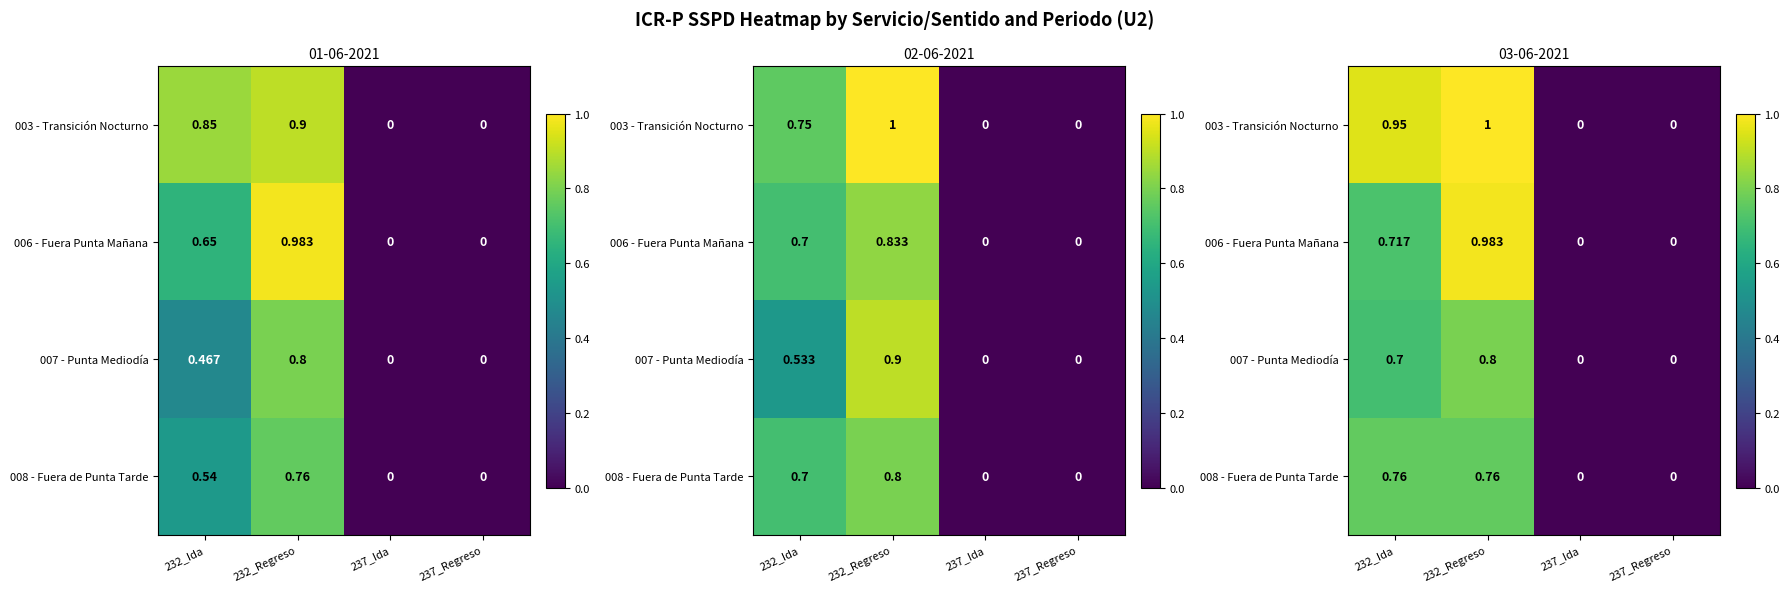

Which has a higher value, 237_Ida or 232_Ida?

232_Ida